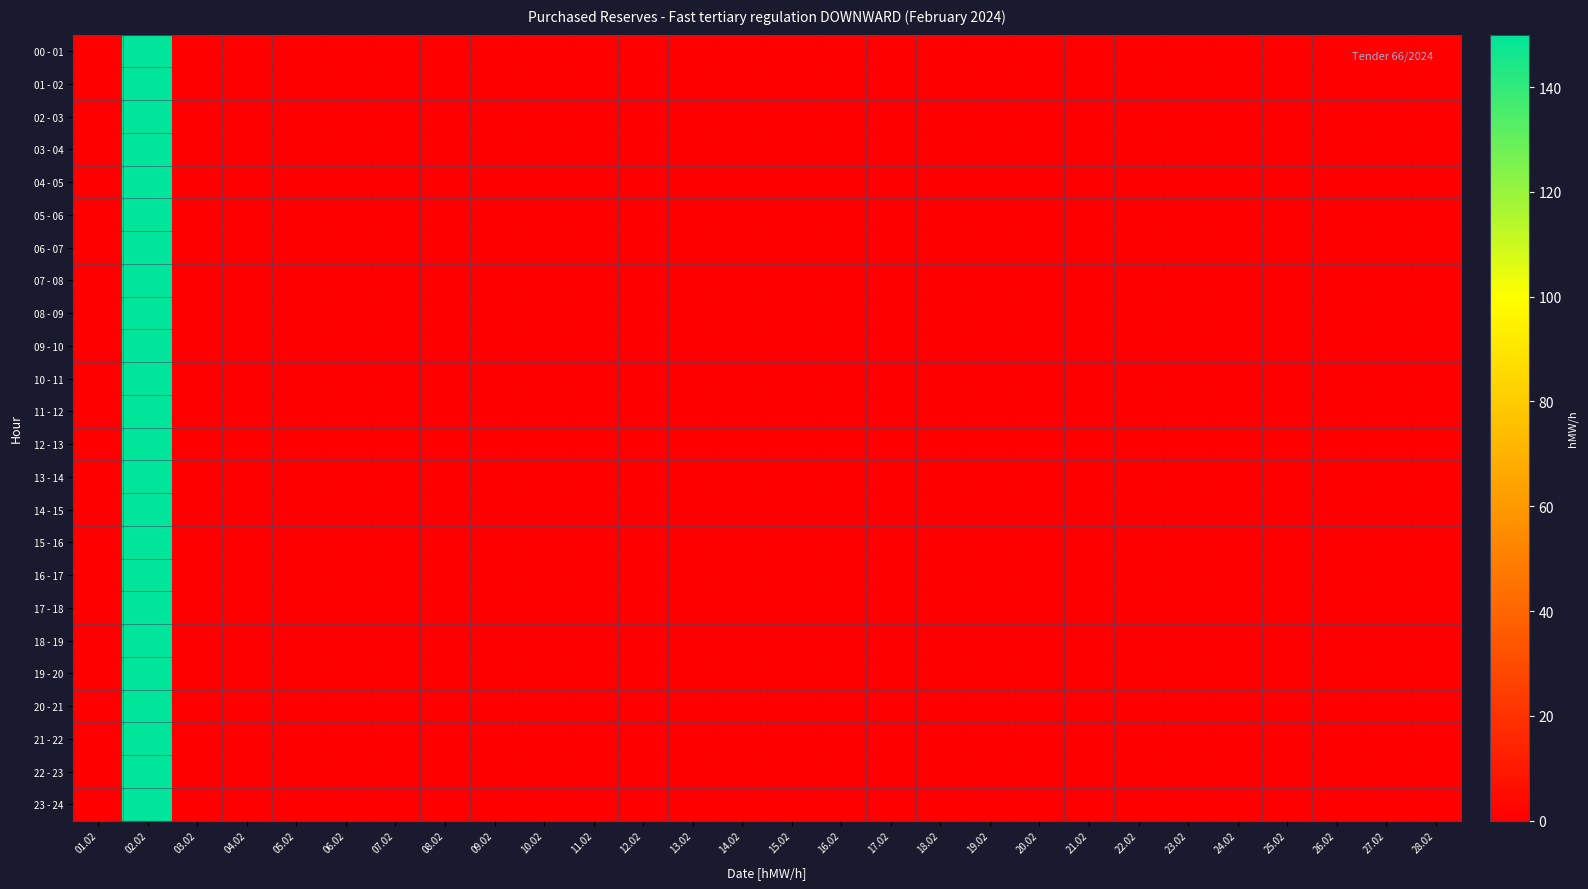

Count the number of data series in this chart.

24